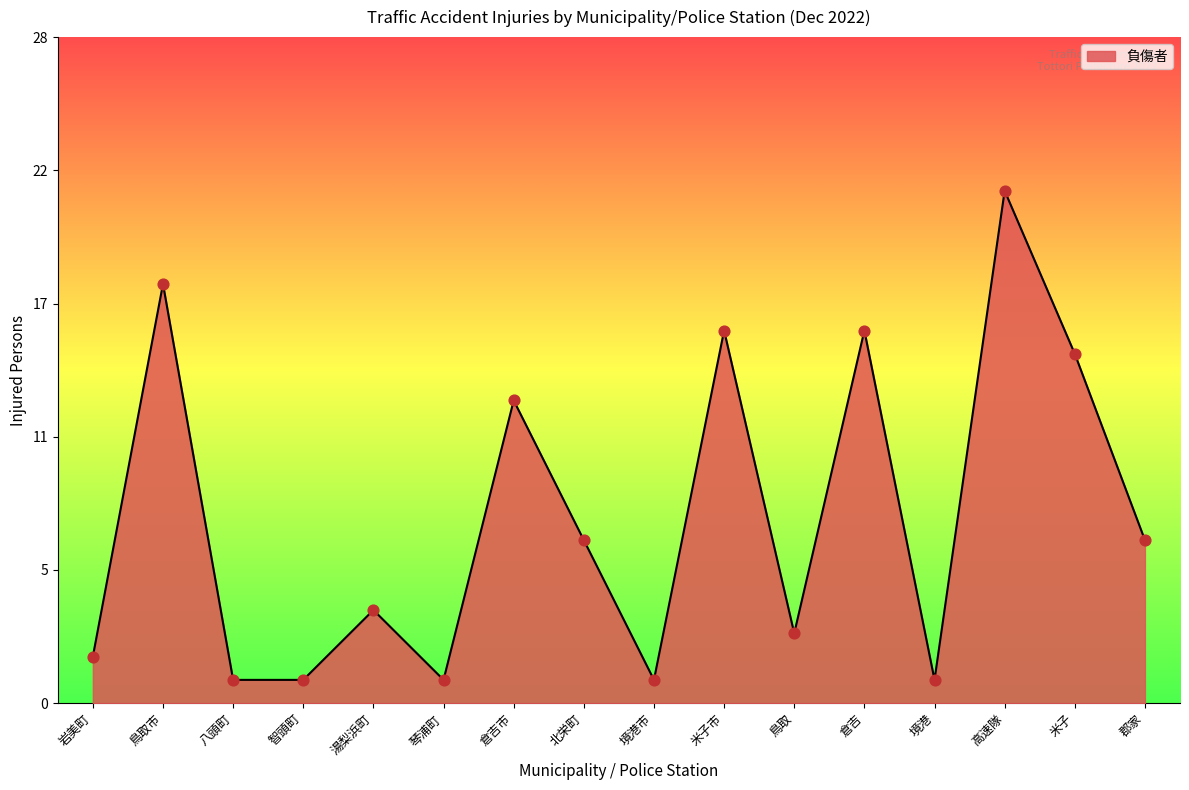

What is the ratio of the value at 北栄町 to the value at 岩美町?

3.5